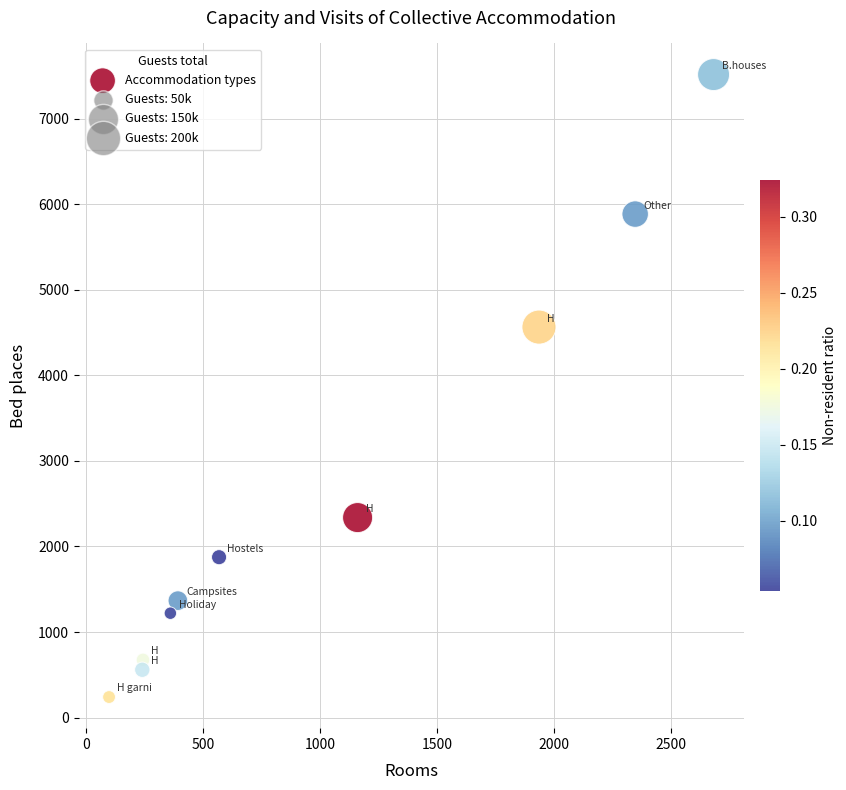

What Y value in the scatter plot is closest to 3878?

4565